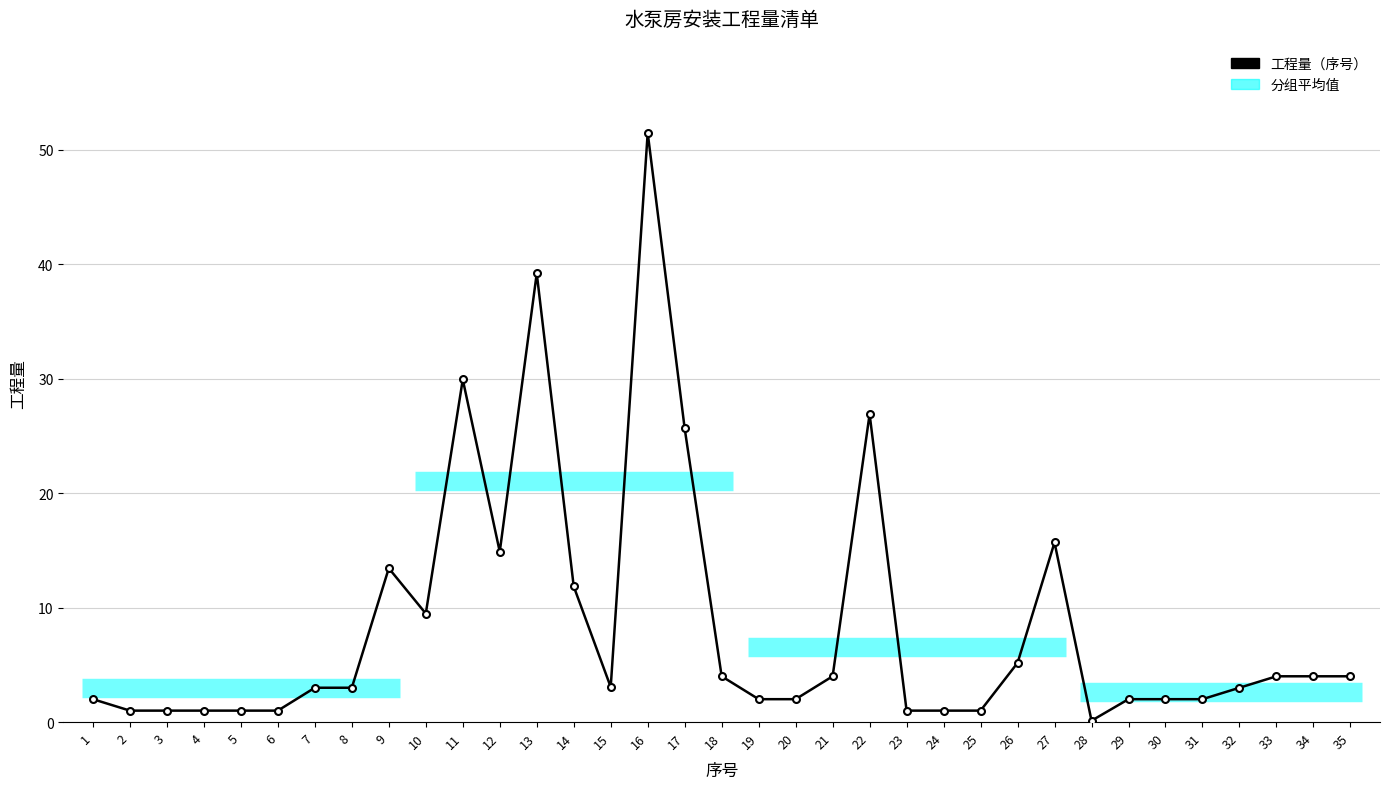

True or false: there are more than 2 points higher than both neighbors.

True